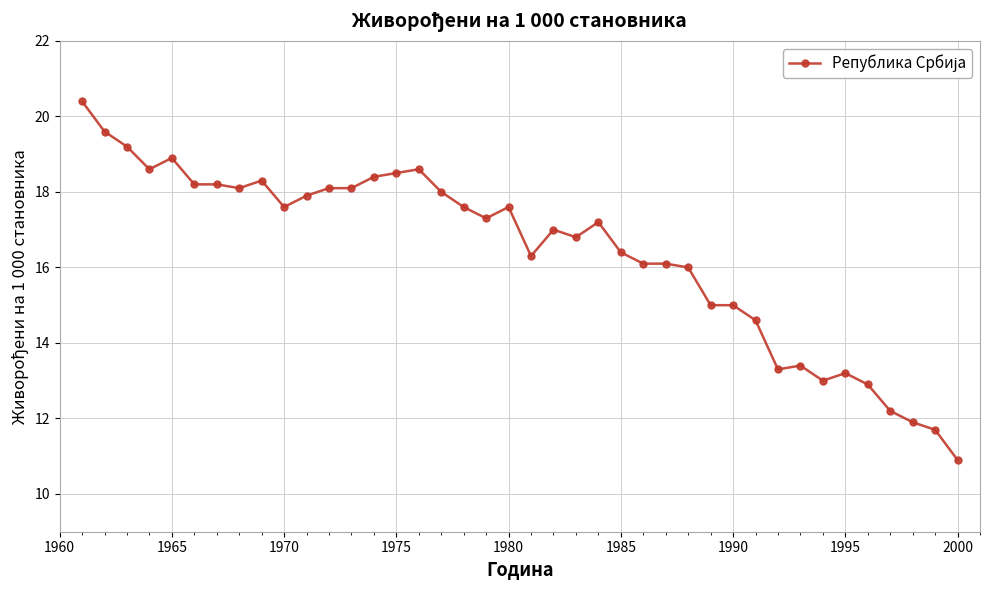

True or false: the data has more than 0 interior local peaks.

True